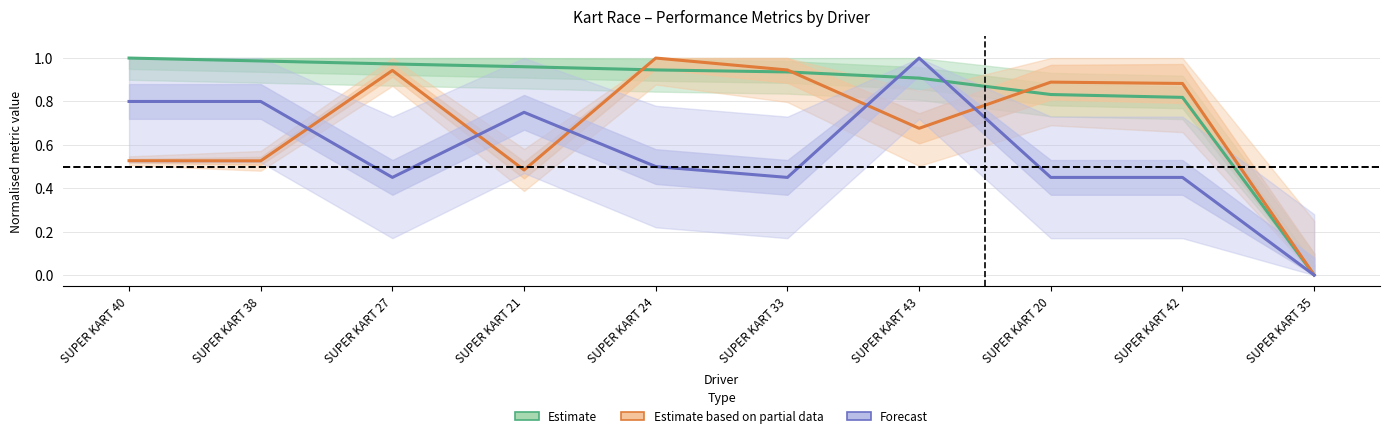

How many intersections are there between Estimate based on partial data and Estimate?

3